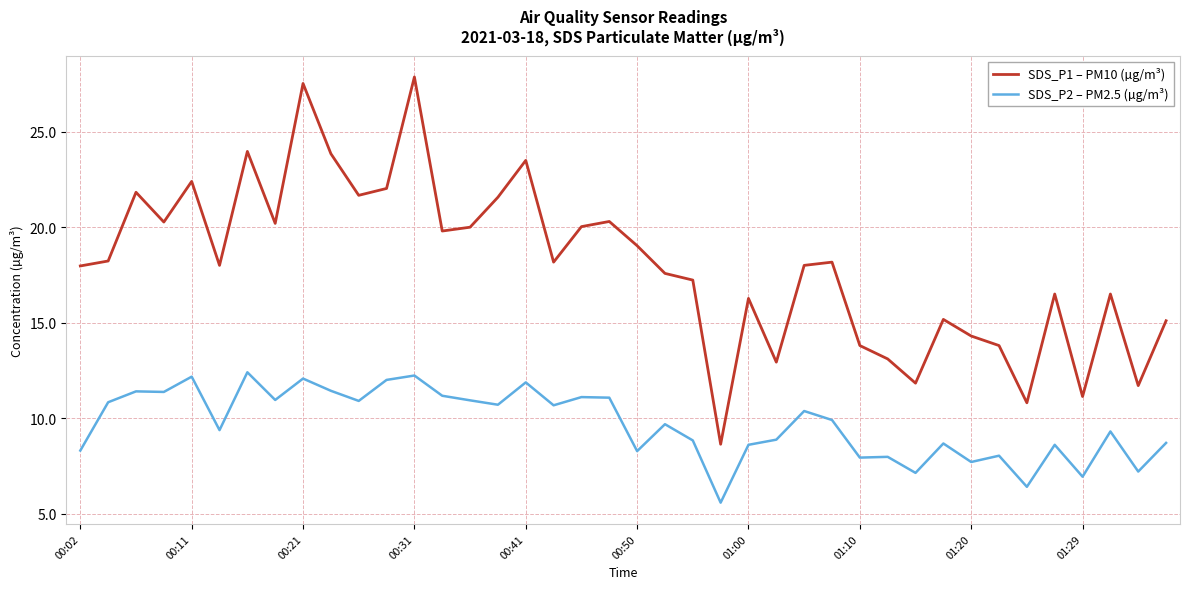

Count the number of categories in the chart.

40